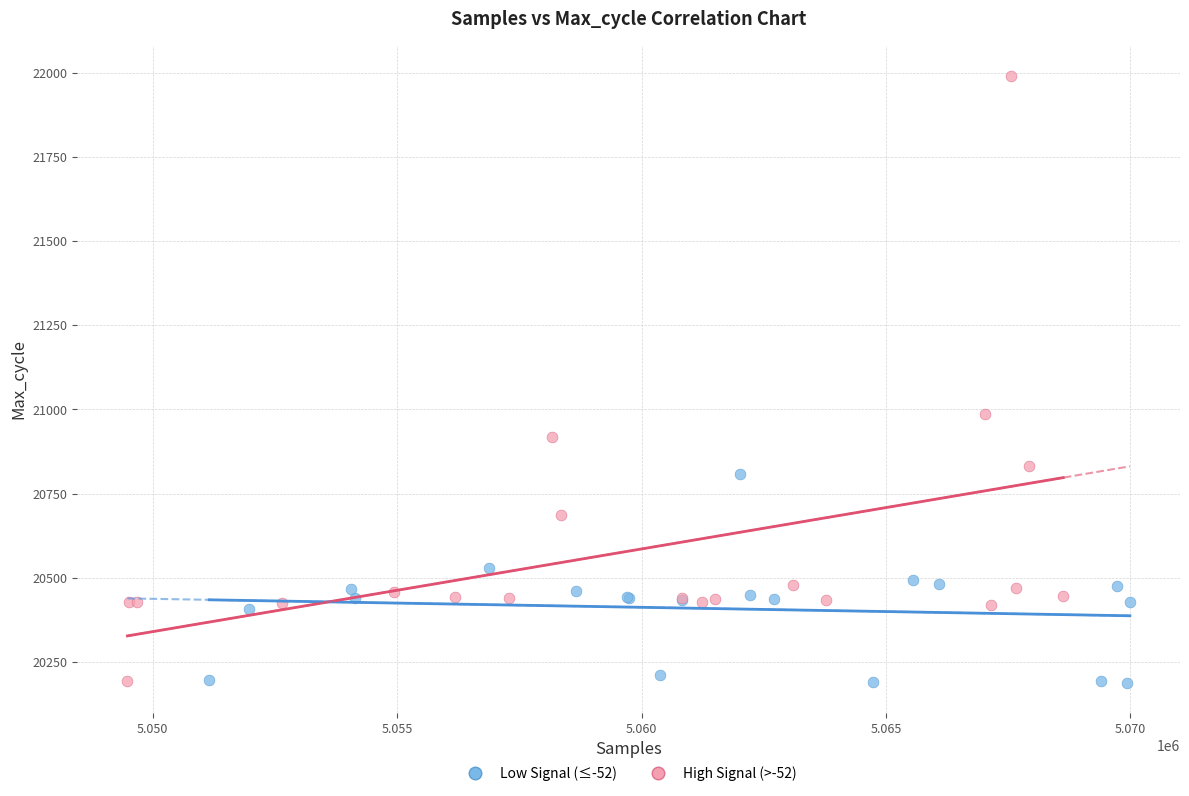

Which series has the largest Y range (max minus min)?

High Signal (>-52)